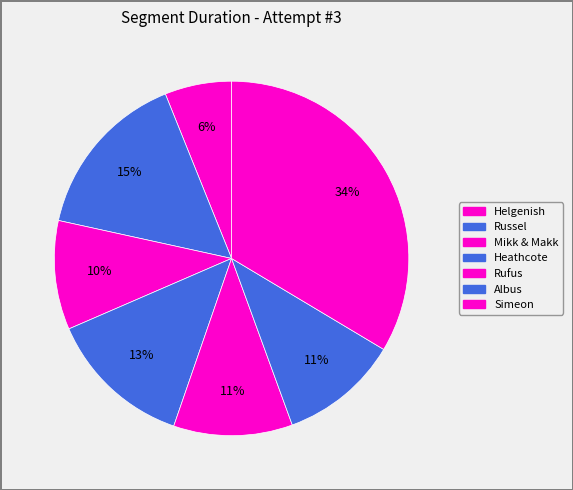

How many slices are in this pie chart?

7